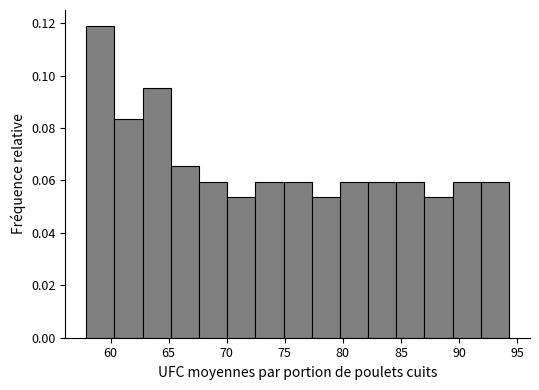

What is the height of the bar covering 65.0 to 67.5 on the x-axis? Neither the bar edges nor the heights are printed on the chart, so give them approximately, as read against the axes.

0.066